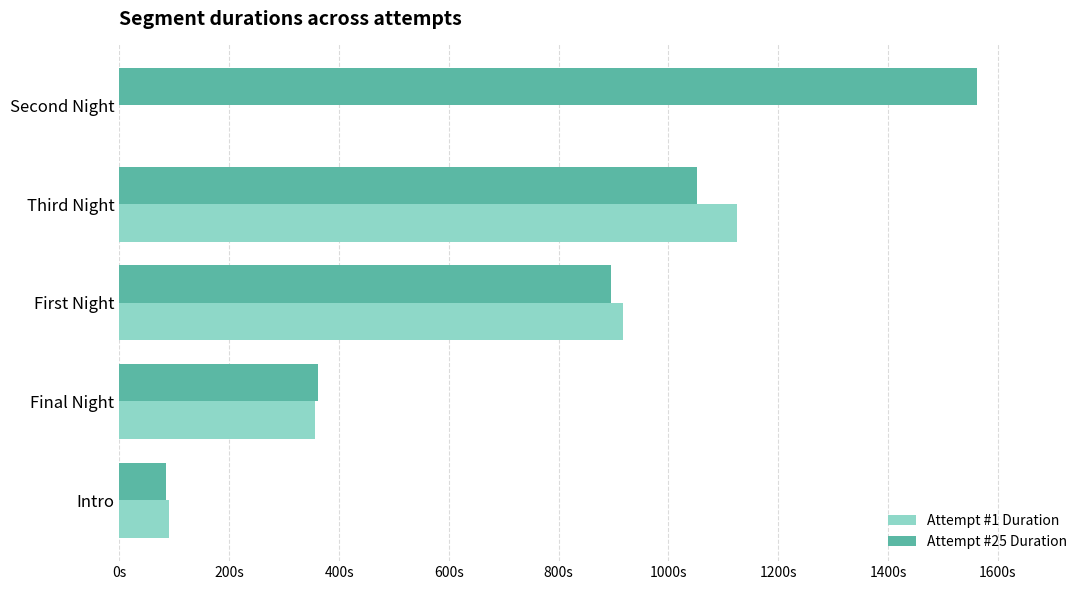

Which series has the largest range (max minus min)?

Attempt #25 Duration